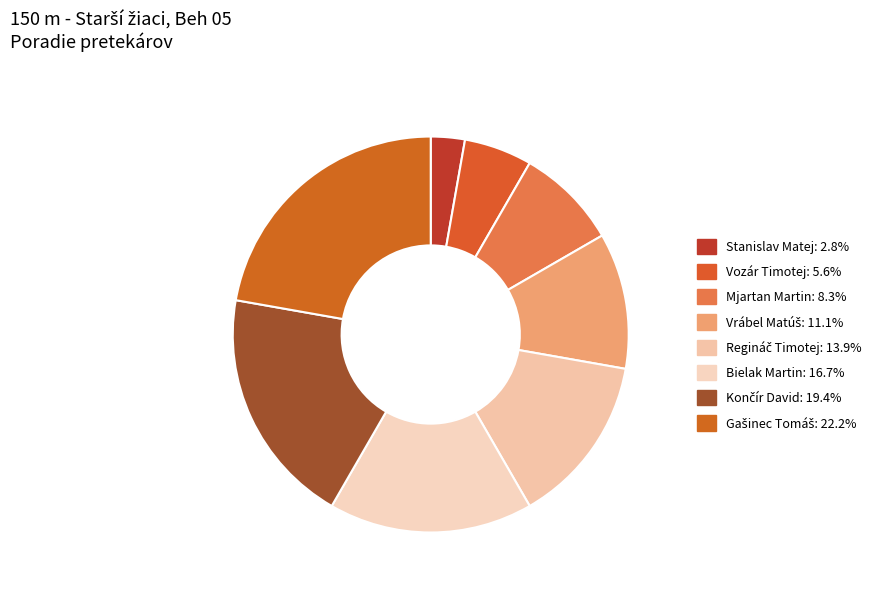

Which slice is the largest?

Gašinec Tomáš